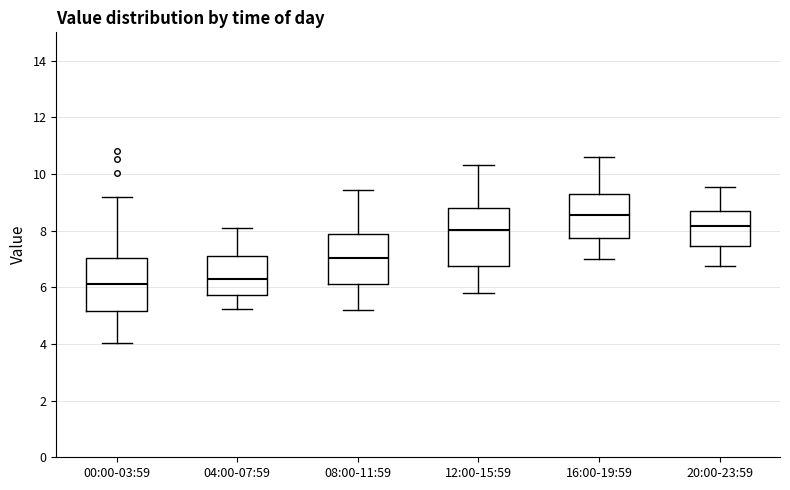

Reading left to right, transcribe this box plot: for each box, give where its median line is, the range the box spans, and where its two whiskers end, as read against the y-axis. The values are not printed on the chart, so give them approximately, as read against the axis.

00:00-03:59: median 6.2, box 5.2 to 7.0, whiskers 4.0 to 9.2
04:00-07:59: median 6.4, box 5.8 to 7.2, whiskers 5.2 to 8.2
08:00-11:59: median 7.0, box 6.2 to 7.8, whiskers 5.2 to 9.4
12:00-15:59: median 8.0, box 6.8 to 8.8, whiskers 5.8 to 10.4
16:00-19:59: median 8.6, box 7.8 to 9.2, whiskers 7.0 to 10.6
20:00-23:59: median 8.2, box 7.4 to 8.8, whiskers 6.8 to 9.6